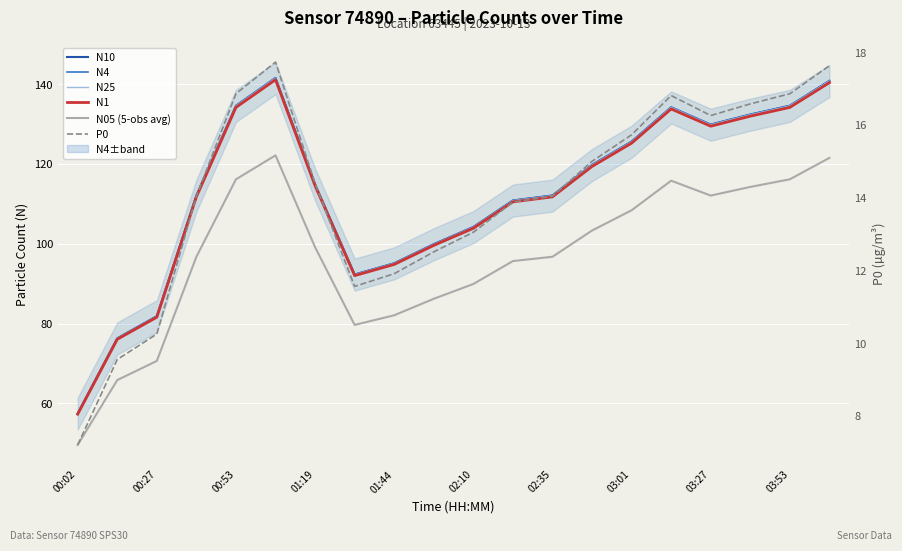

True or false: N4 has more than 0 interior local peaks.

True